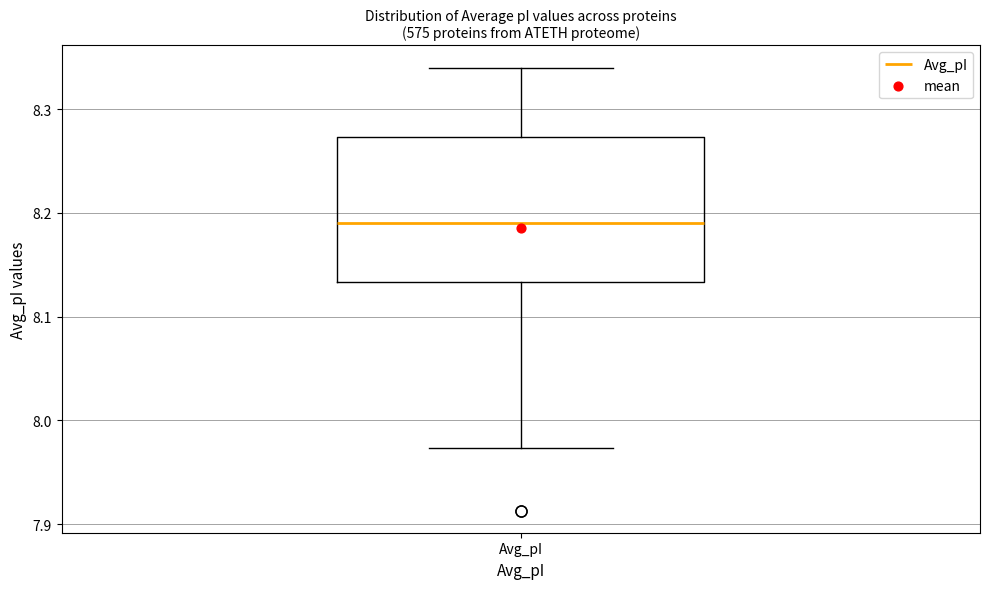

Transcribe this box plot: give where the median line is, the range the box spans, and where the two whiskers end, as read against the y-axis. The values are not printed on the chart, so give them approximately, as read against the axis.

median 8.19, box 8.13 to 8.27, whiskers 7.97 to 8.34